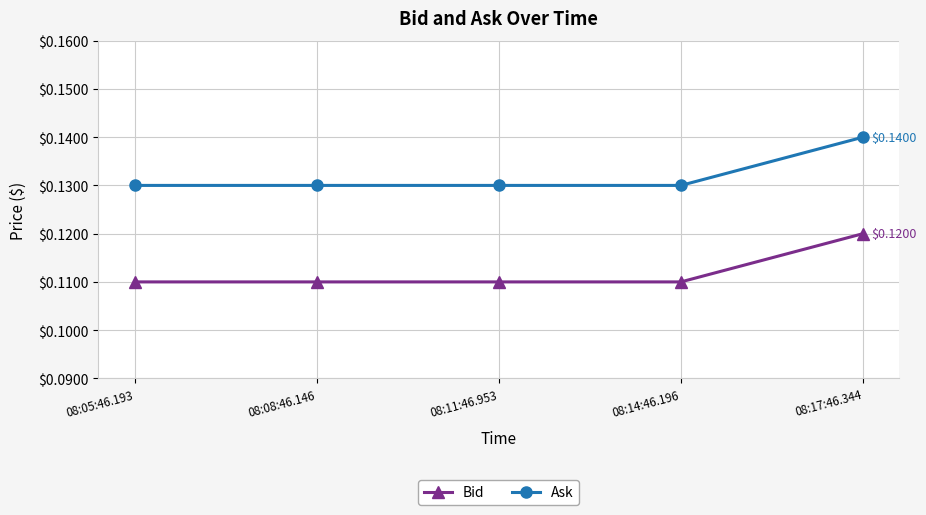

Is the value of Bid at 08:14:46.196 greater than the value of Ask at 08:05:46.193?

No